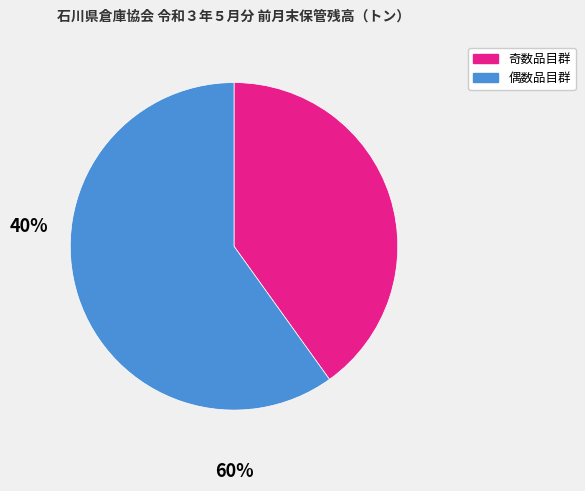

Which has a higher value, 偶数品目群 or 奇数品目群?

偶数品目群